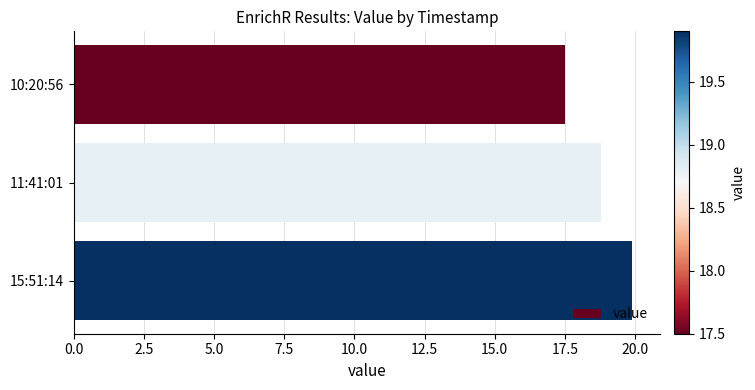

Are the bars grouped side by side (vs. stacked)?

No